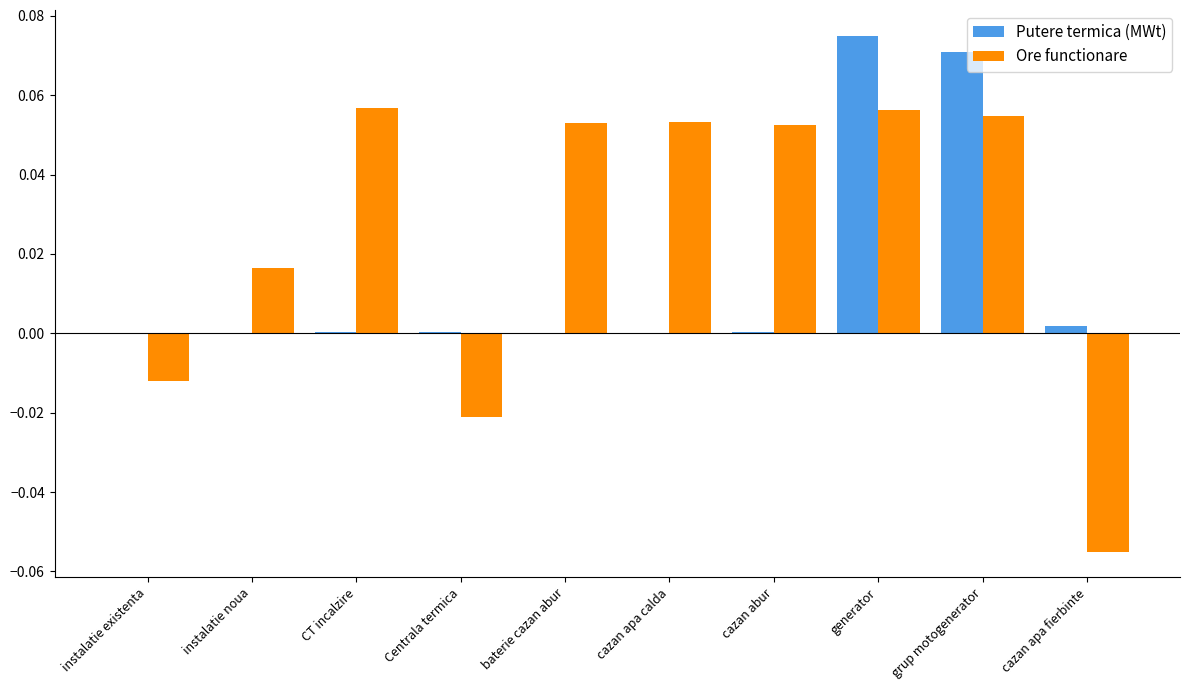

Between instalatie noua and cazan abur, which series saw the biggest shift?

Ore functionare